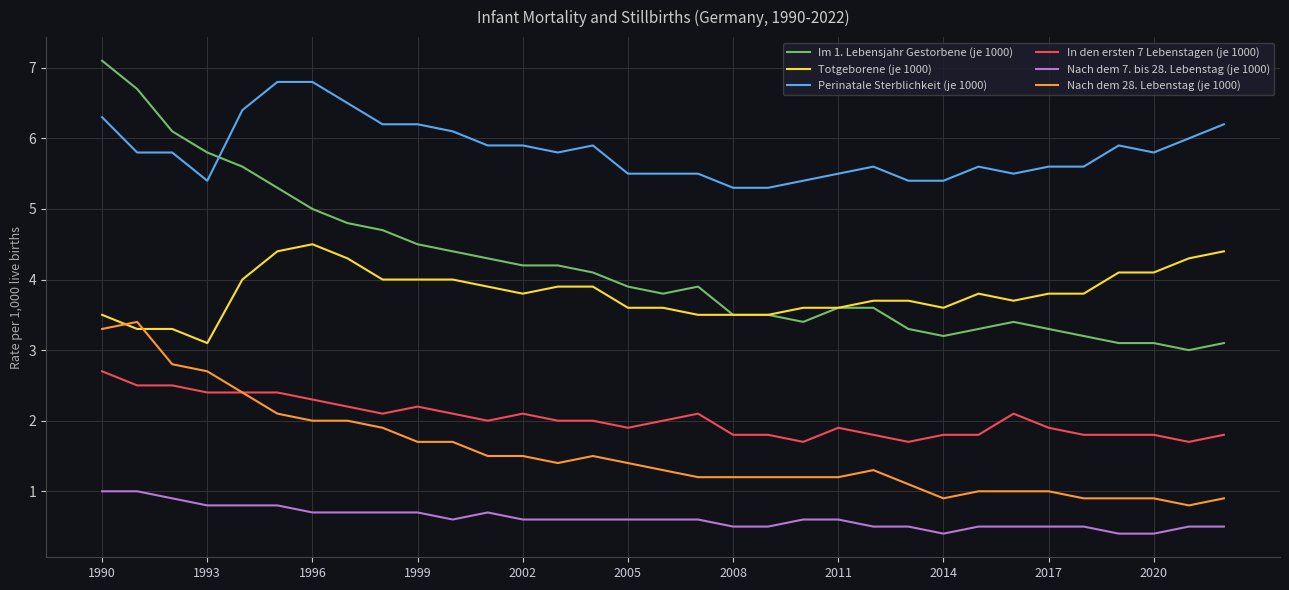

Which series has the largest total across all categories?

Perinatale Sterblichkeit (je 1000)